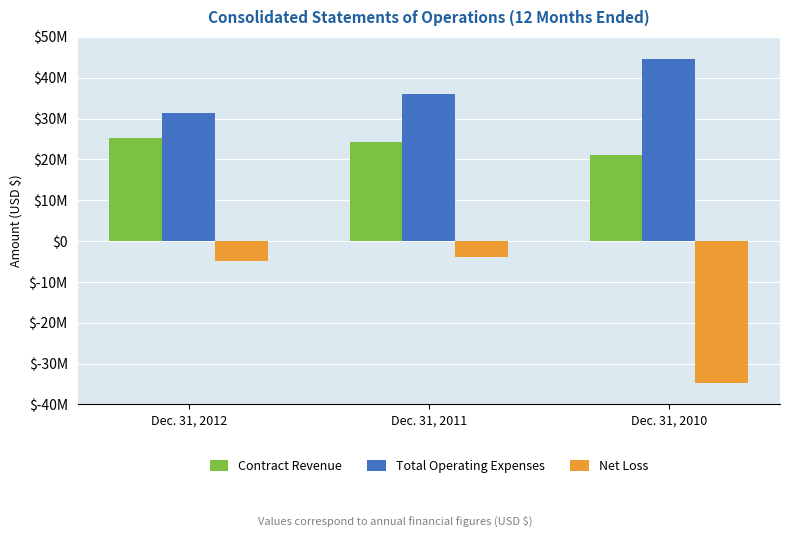

Where is Contract Revenue nearest to the value 23084746?

Dec. 31, 2011